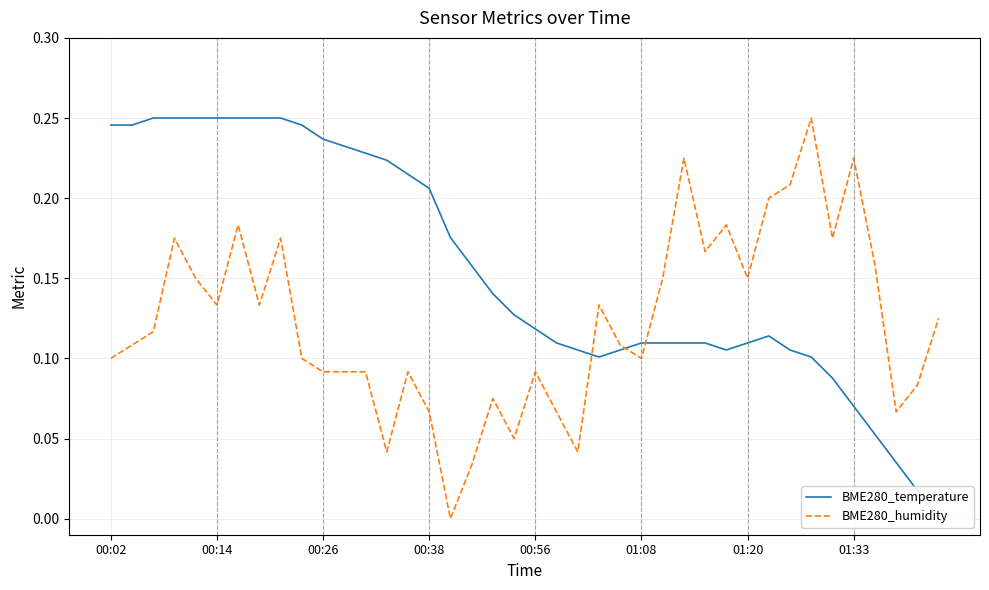

What is the difference between the maximum and minimum values in the BME280_humidity series?

0.2